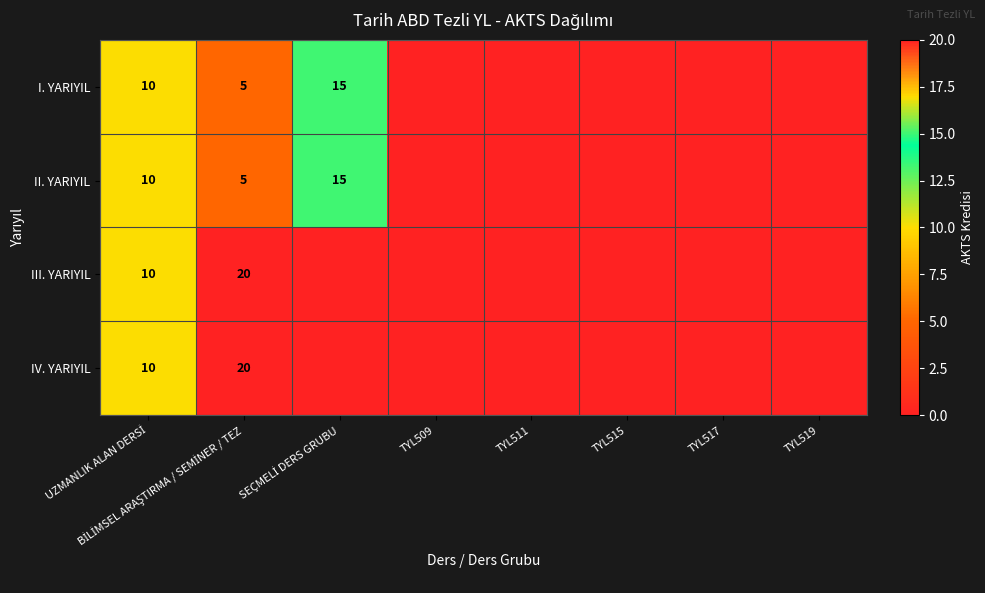

Is the value of IV. YARIYIL at TYL517 greater than the value of III. YARIYIL at TYL511?

No